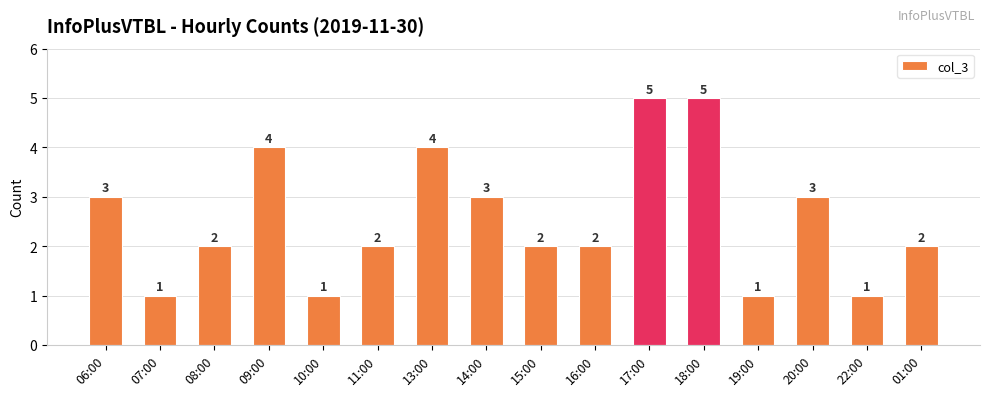

The value at 13:00 is 1. True or false?

False